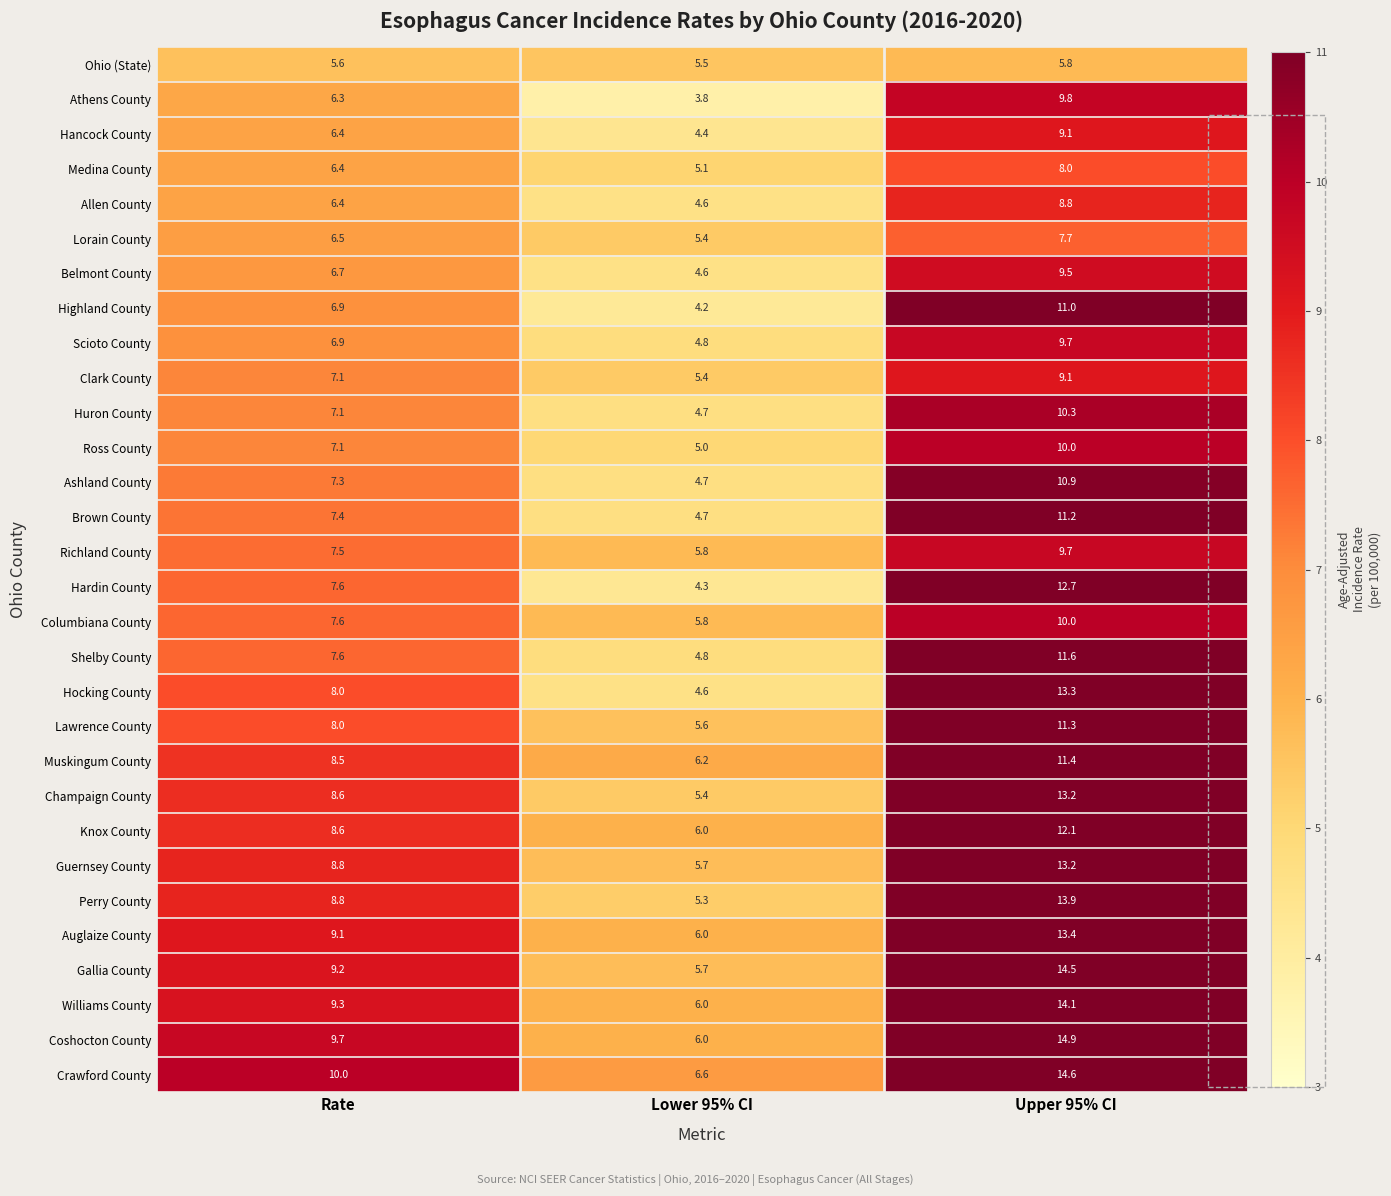

Which category has the lowest value in the Ashland County series?

Lower 95% CI